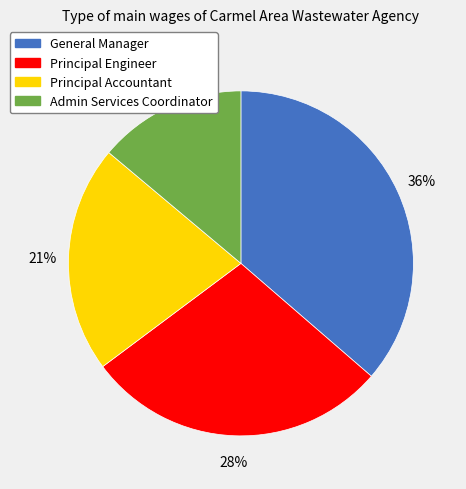

What is the ratio of the value at Admin Services Coordinator to the value at Principal Accountant?

0.7